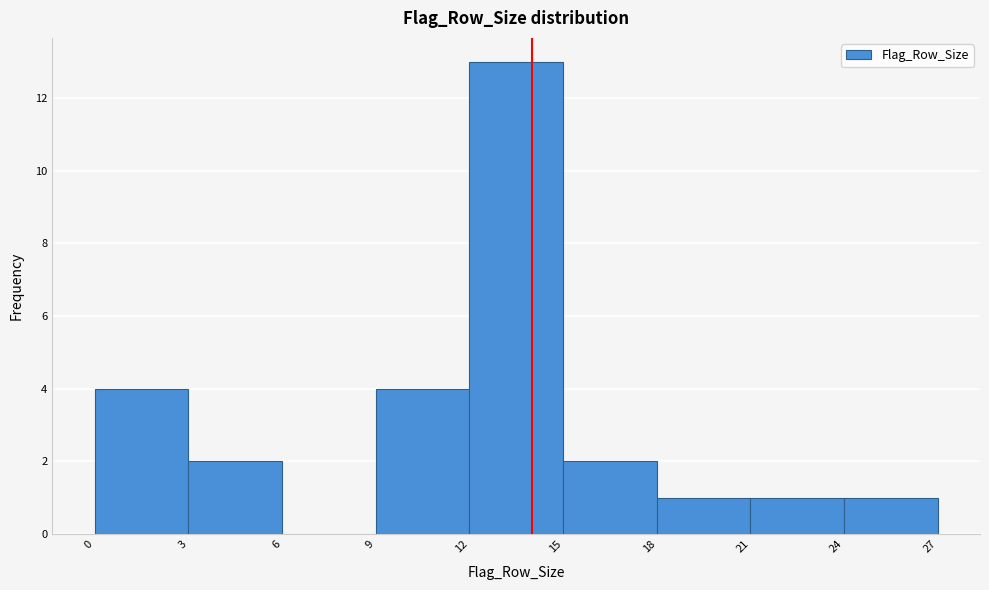

Over which range of the x-axis is the bar tallest?

12 to 15